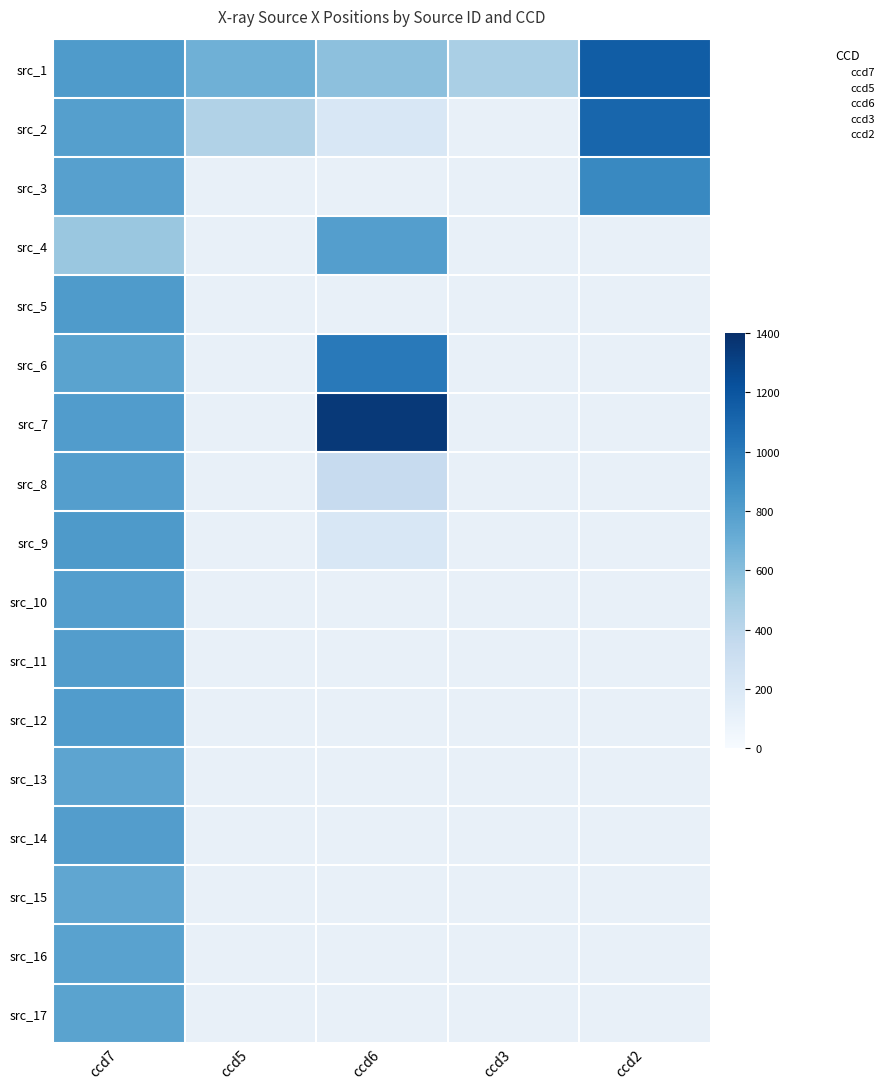

Which series has the widest spread of values?

7